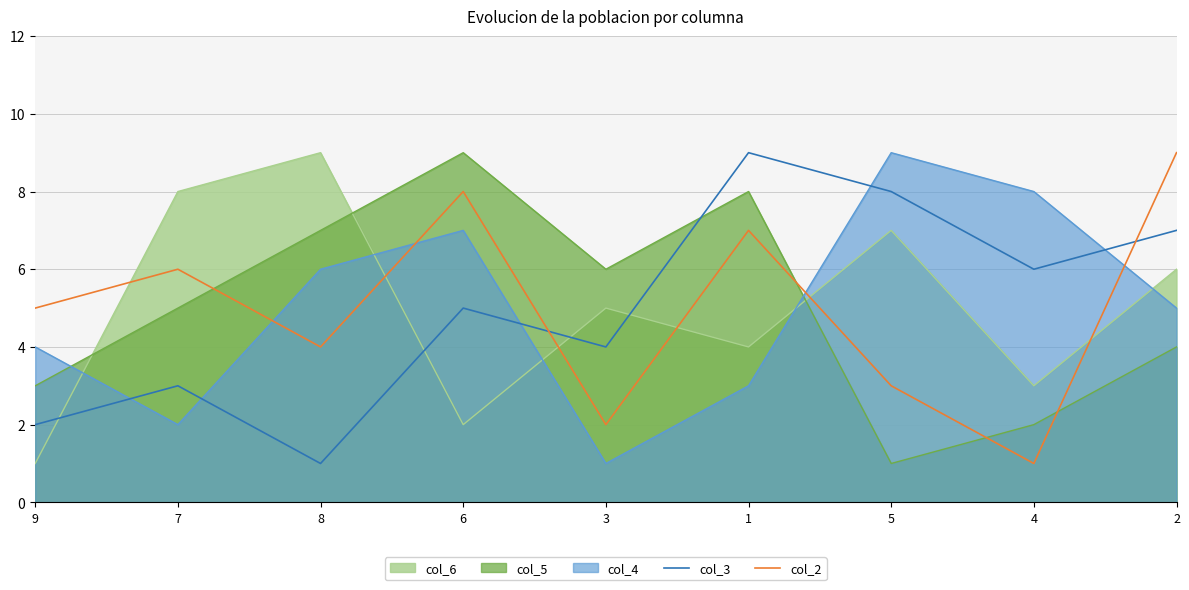

Which series has the largest total across all categories?

col_3